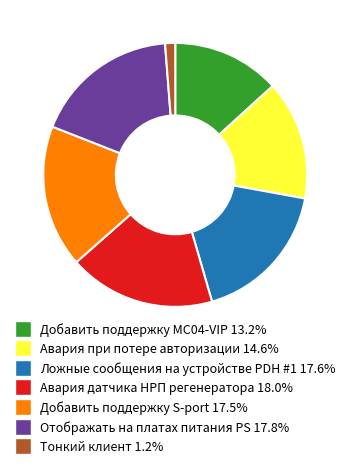

Which category has the smallest portion of the pie?

Тонкий клиент